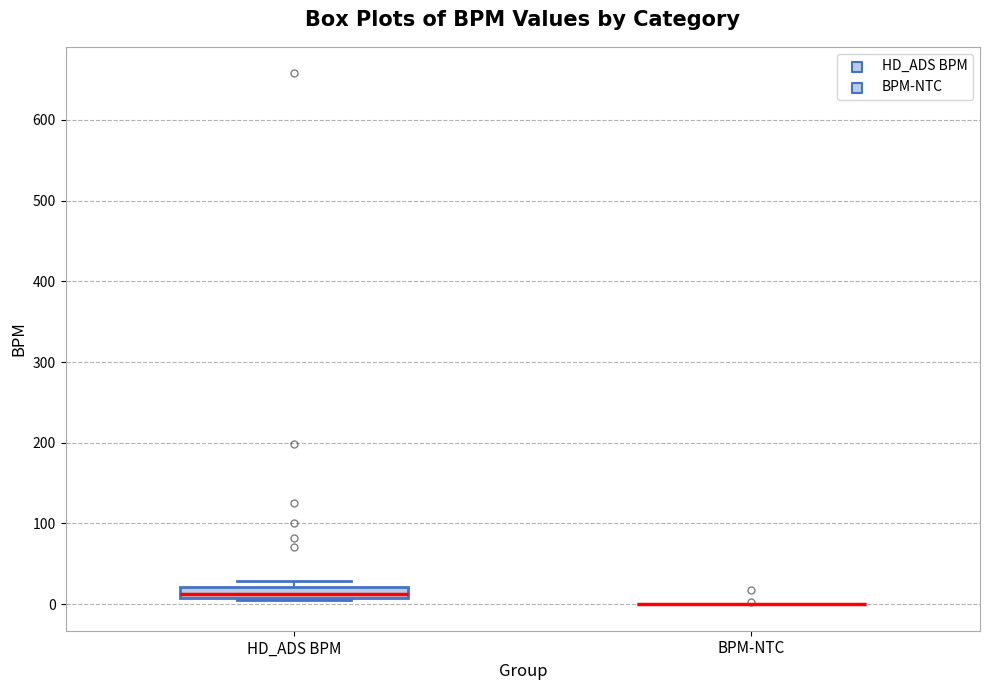

Where is the lower edge of the box for HD_ADS BPM on the y-axis? The values are not printed on the chart, so give them approximately, as read against the axis.

10